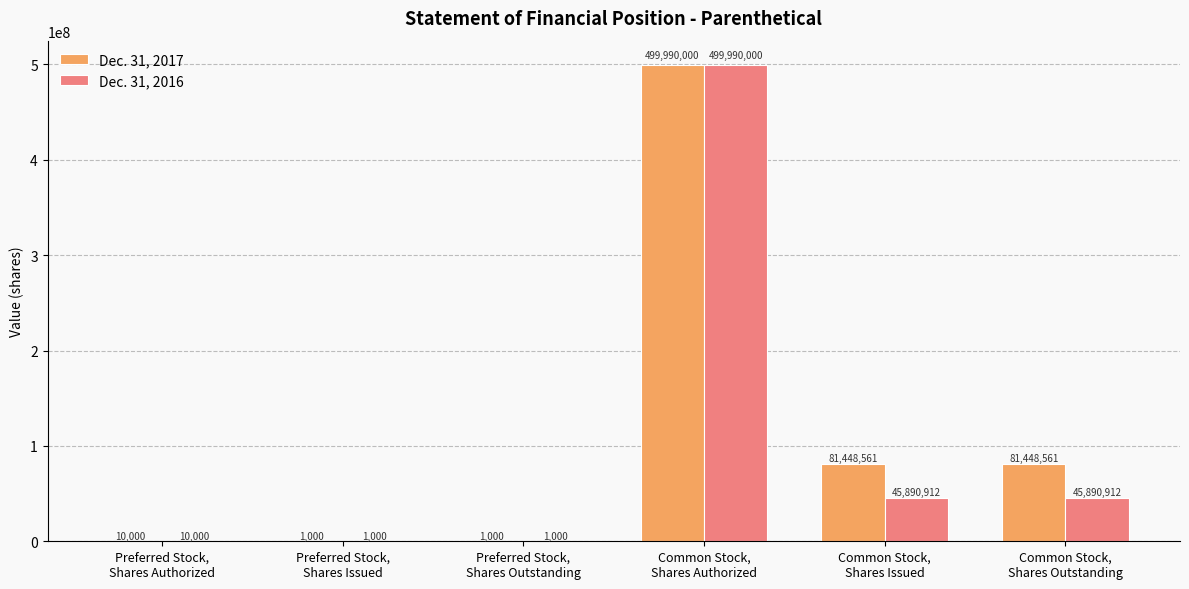

Reading left to right, what are all the values shown in this chart?

Dec. 31, 2017: Preferred Stock,
Shares Authorized=10000	Preferred Stock,
Shares Issued=1000	Preferred Stock,
Shares Outstanding=1000	Common Stock,
Shares Authorized=499990000	Common Stock,
Shares Issued=81448561	Common Stock,
Shares Outstanding=81448561
Dec. 31, 2016: Preferred Stock,
Shares Authorized=10000	Preferred Stock,
Shares Issued=1000	Preferred Stock,
Shares Outstanding=1000	Common Stock,
Shares Authorized=499990000	Common Stock,
Shares Issued=45890912	Common Stock,
Shares Outstanding=45890912